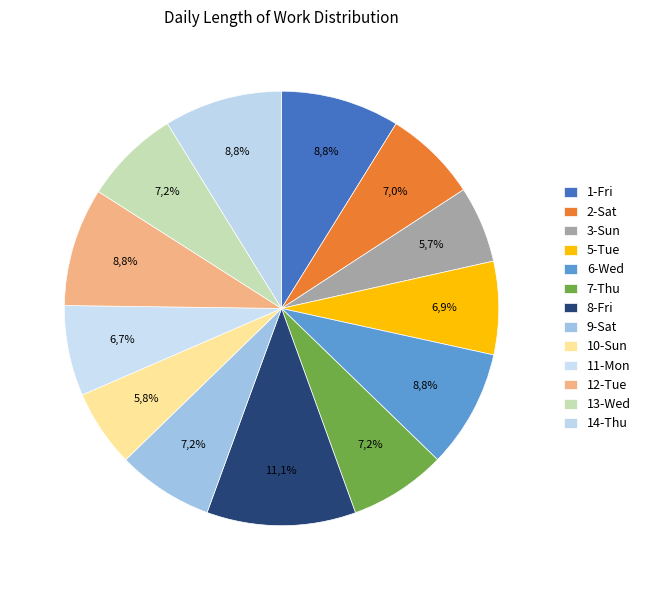

To the nearest percent, what is the difference between the 6-Wed and 5-Tue slice percentages?

2%